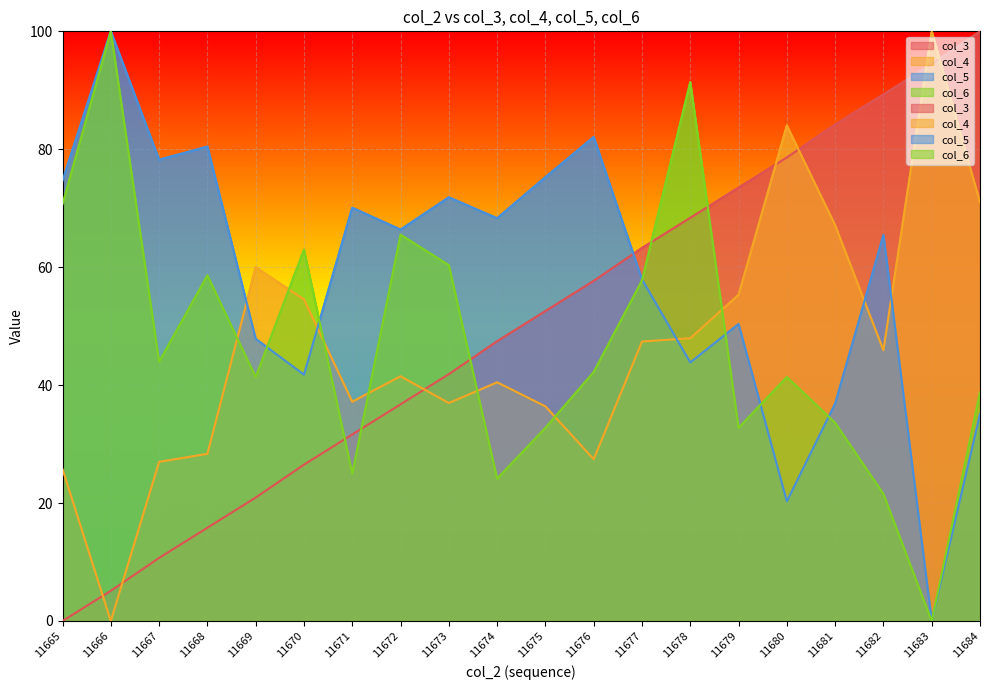

Reading left to right, transcribe all the data shown in this chart.

col_3: 0.0	5.1	10.7	15.8	20.9	26.5	31.6	36.7	41.9	47.4	52.6	57.7	63.3	68.4	73.5	78.6	84.2	89.3	94.4	100.0
col_4: 25.7	0.0	27.0	28.3	60.0	54.5	37.2	41.5	37.0	40.5	36.4	27.4	47.4	48.0	55.3	84.0	67.1	45.9	100.0	71.0
col_5: 74.7	100.0	78.2	80.4	47.9	41.8	70.1	66.4	71.9	68.3	75.3	82.1	57.9	43.9	50.4	20.3	36.9	65.5	0.0	35.1
col_6: 70.7	100.0	44.0	58.6	41.4	62.9	25.0	65.5	60.3	24.1	32.8	42.2	57.8	91.4	32.8	41.4	33.6	21.6	0.0	38.8